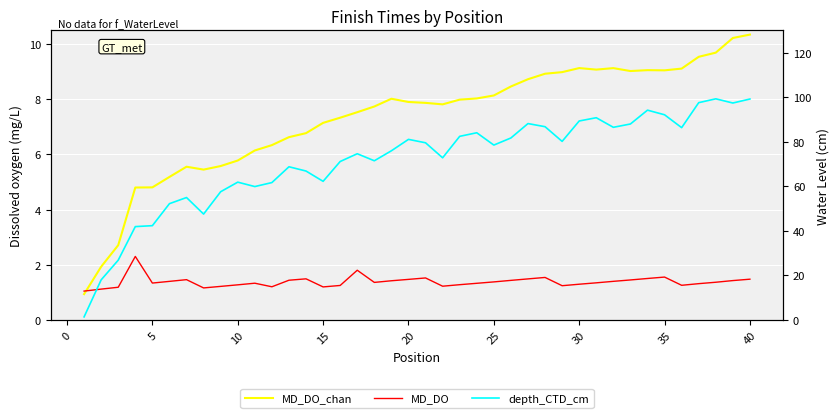

Is this an area chart (filled region under the line)?

No